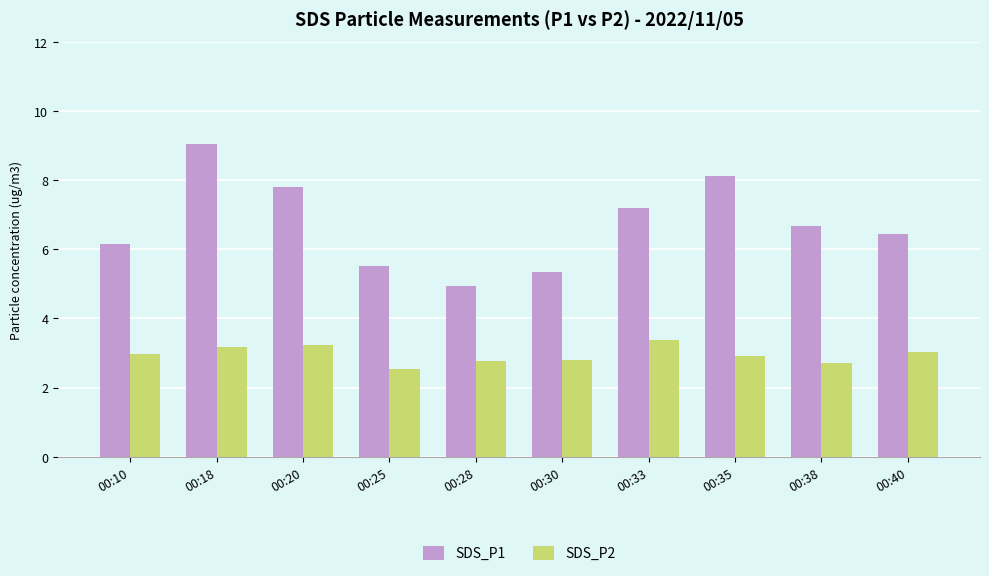

How many data points in SDS_P1 are above 6?

7